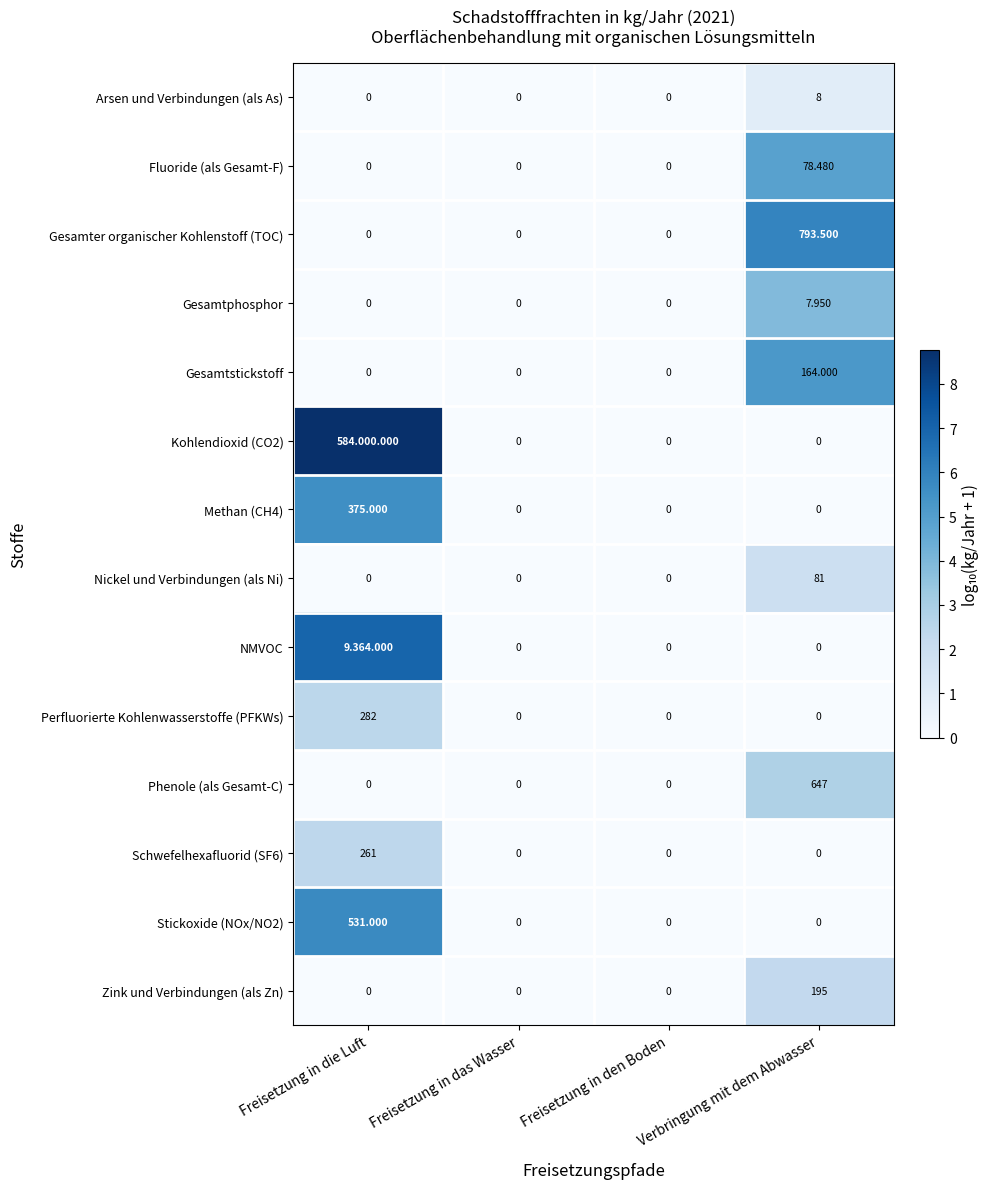

Which series changed the most between Freisetzung in das Wasser and Verbringung mit dem Abwasser?

Gesamter organischer Kohlenstoff (TOC)